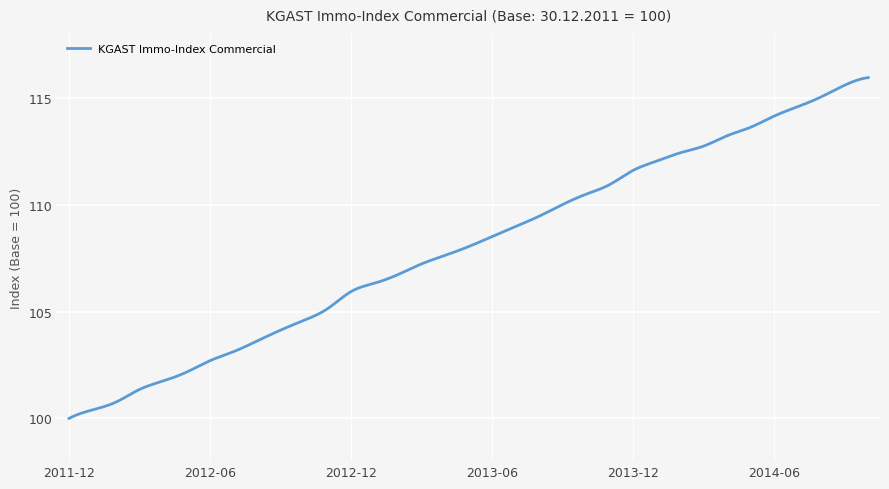

What is the smallest value displayed?

100.0